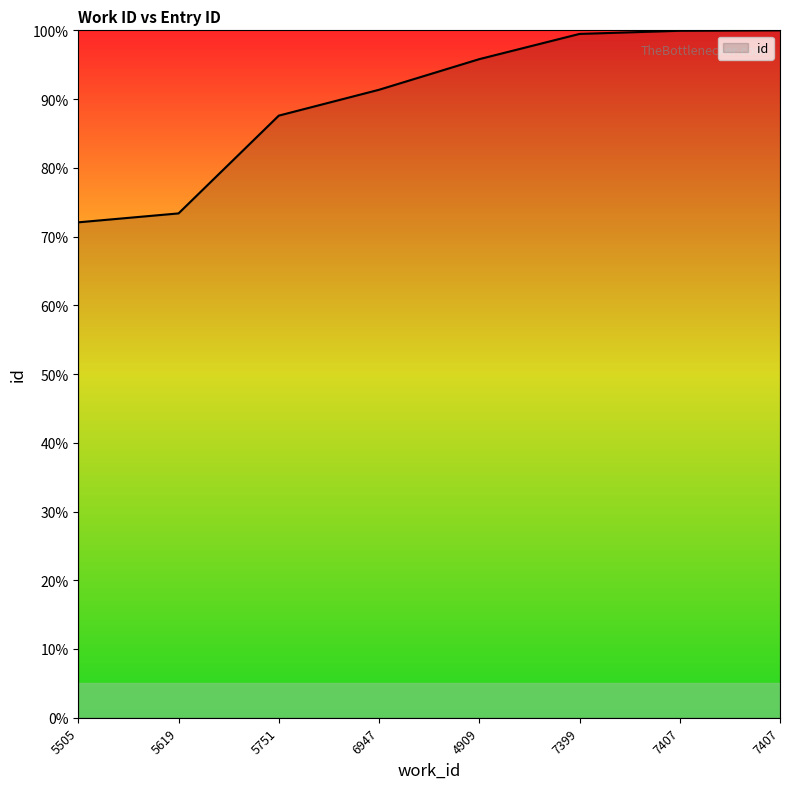

Rank the categories by value from lowest to highest.

5505, 5619, 5751, 6947, 4909, 7399, 7407, 7407